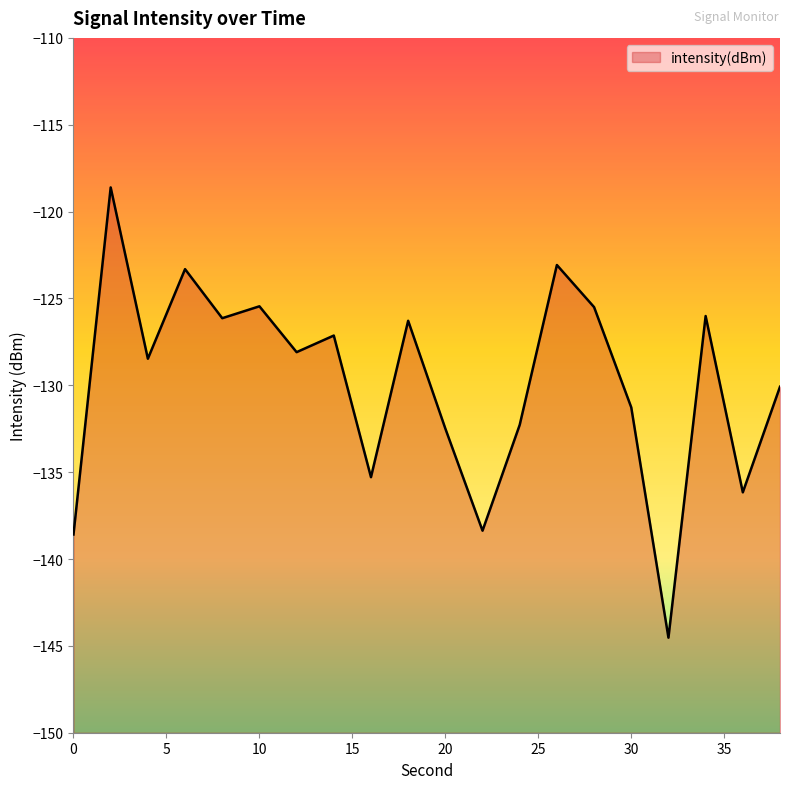

How many lines are shown in the chart?

1